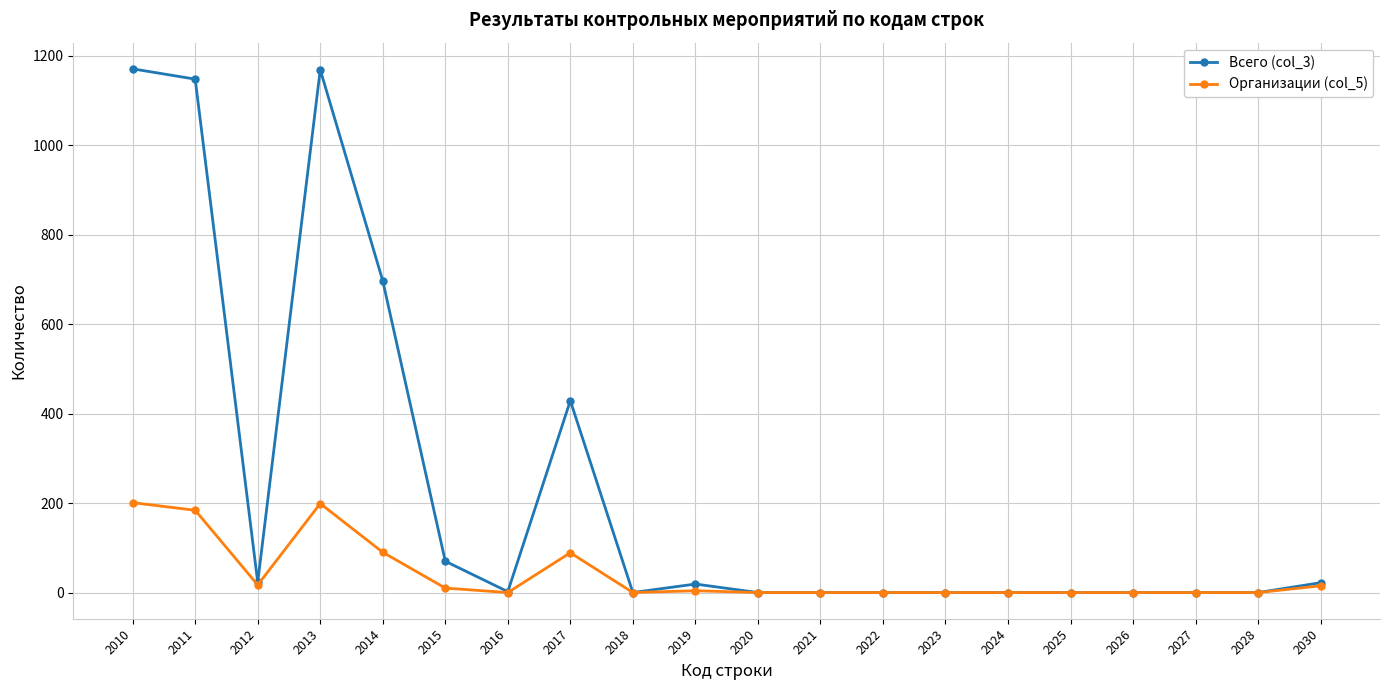

Which series has the largest range (max minus min)?

Всего (col_3)